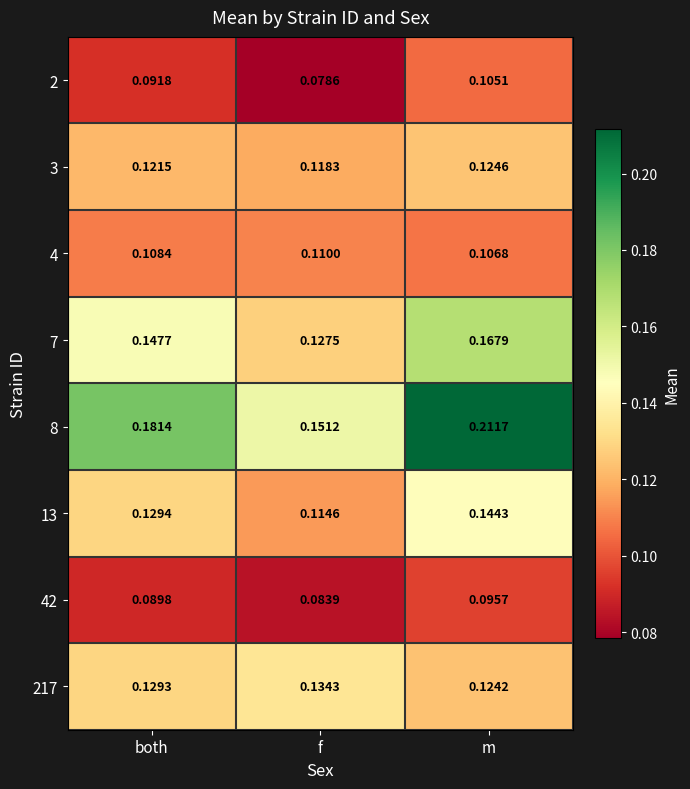

What is the total value across all series at f?

0.9